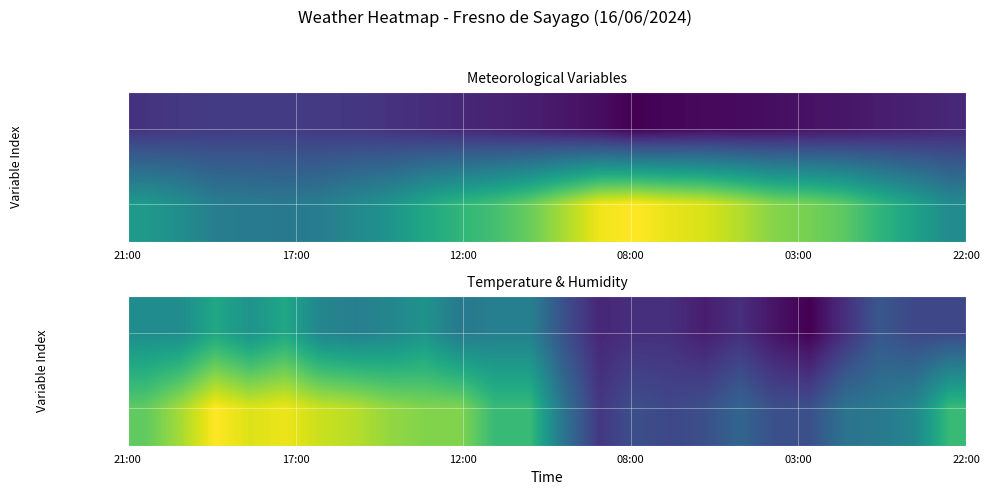

Which series has the largest total across all categories?

Gust (km/h)